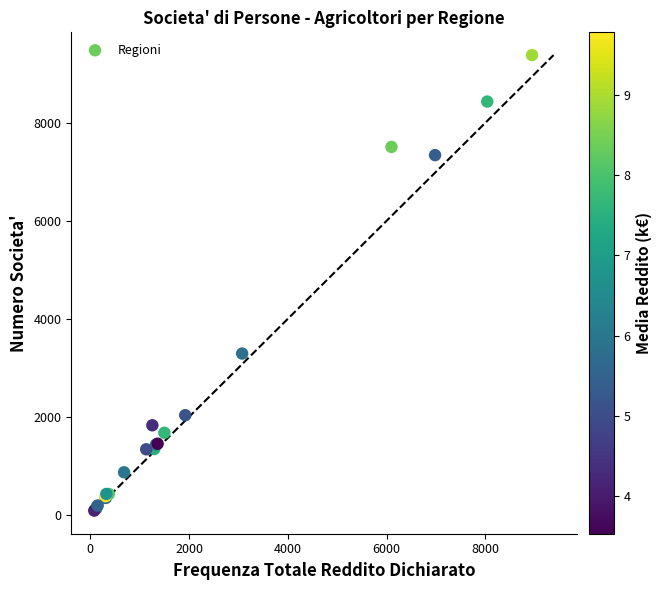

What Y value in the scatter plot is closest to 4735?

3292